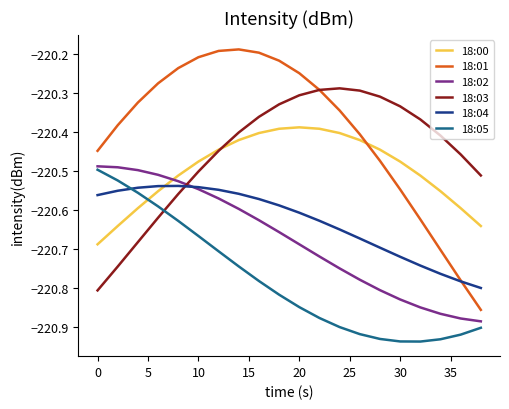

Which series has the largest total across all categories?

18:01